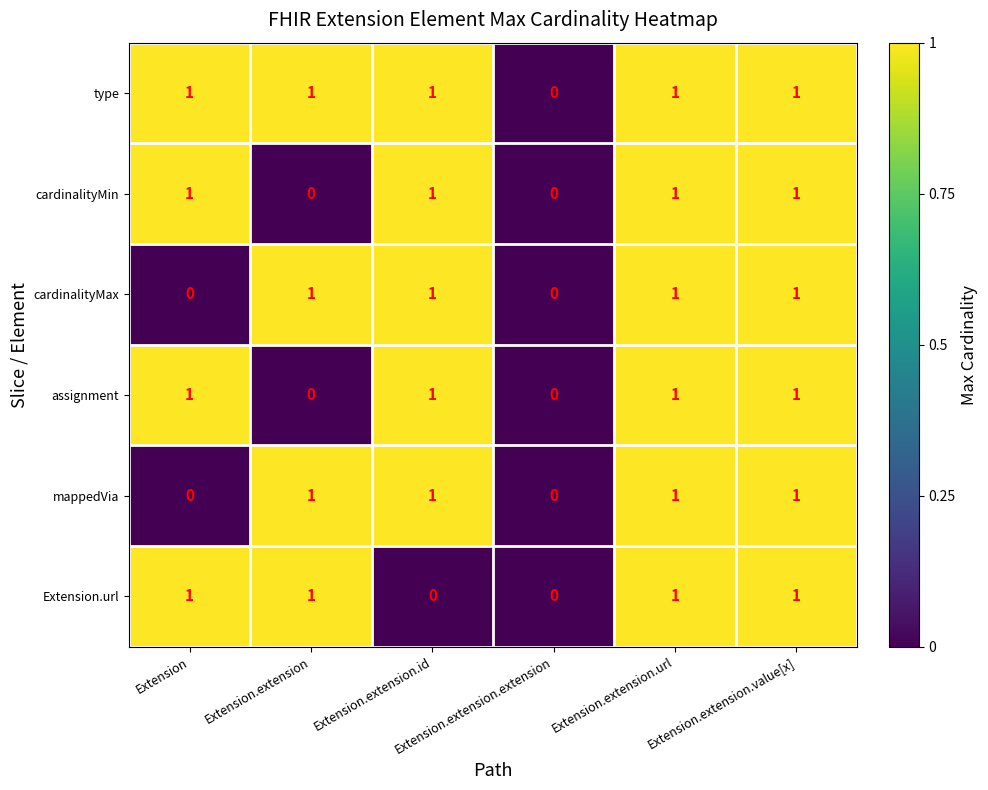

Count the cardinalityMin values in the range 0 to 1.

6